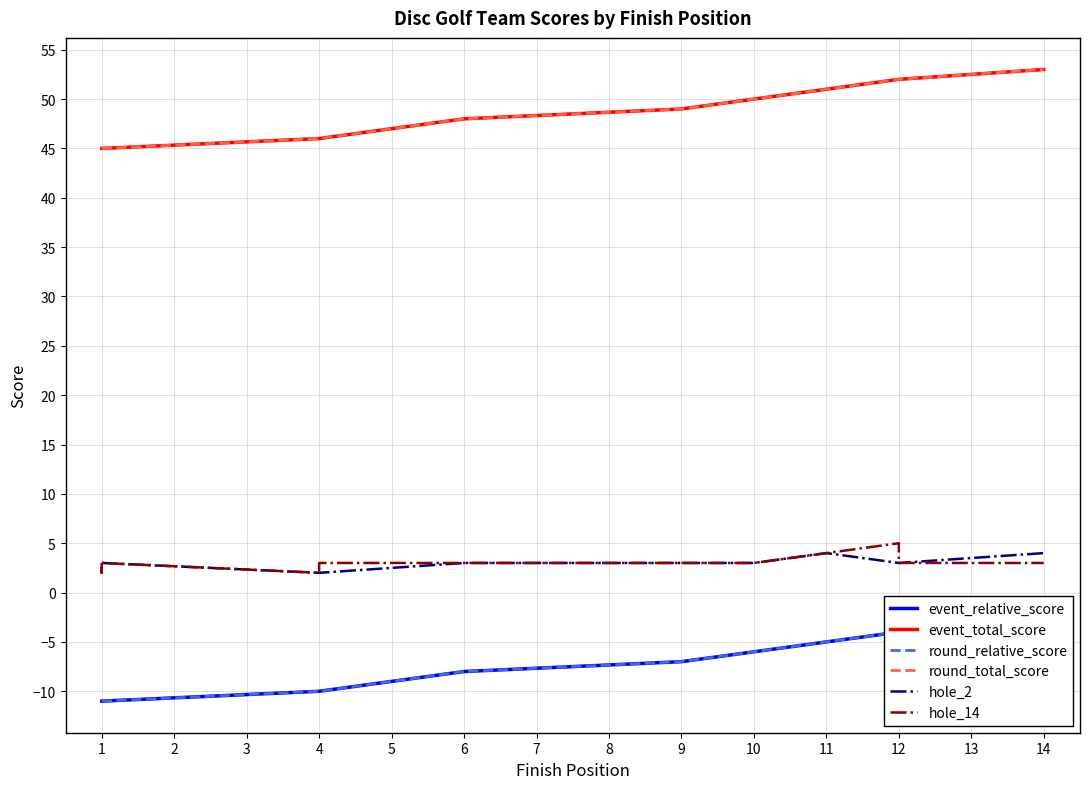

The value of hole_2 at 6 is 1. True or false?

False